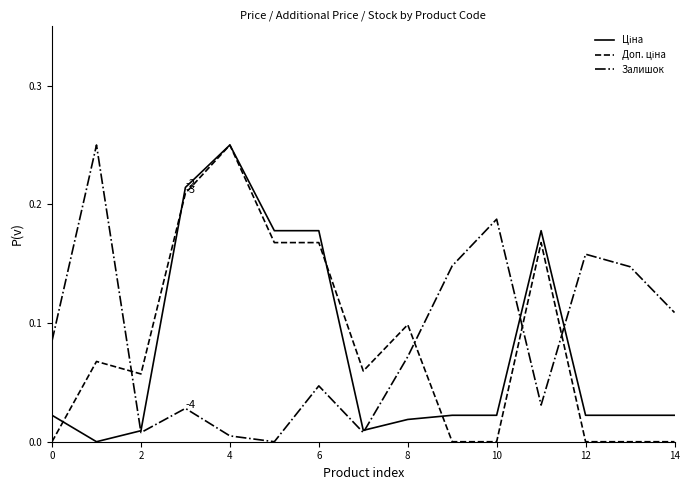

At which category is the sum across all series the highest?

4